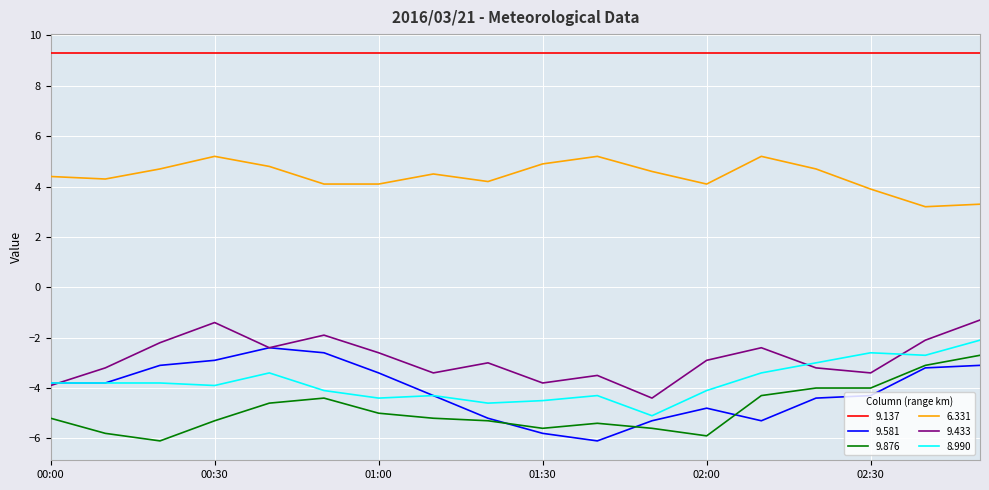

How many categories are shown in the chart?

18